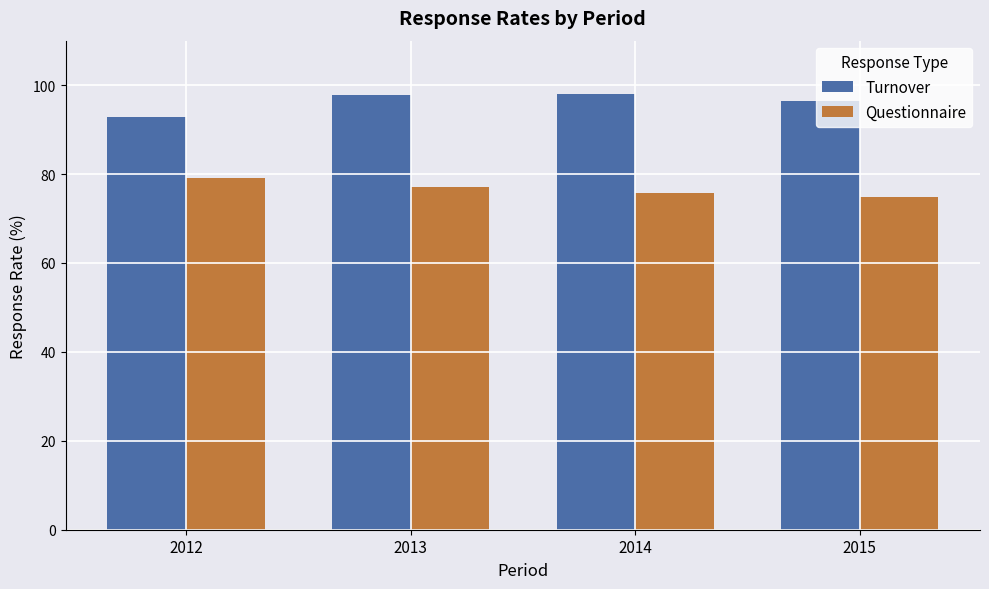

List the series in order of their overall mean, lowest first.

Questionnaire, Turnover